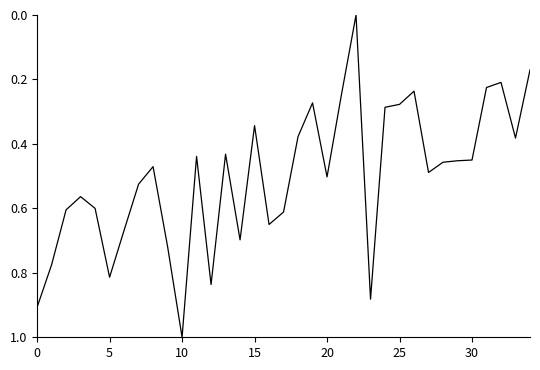

How many values exceed 0?

34